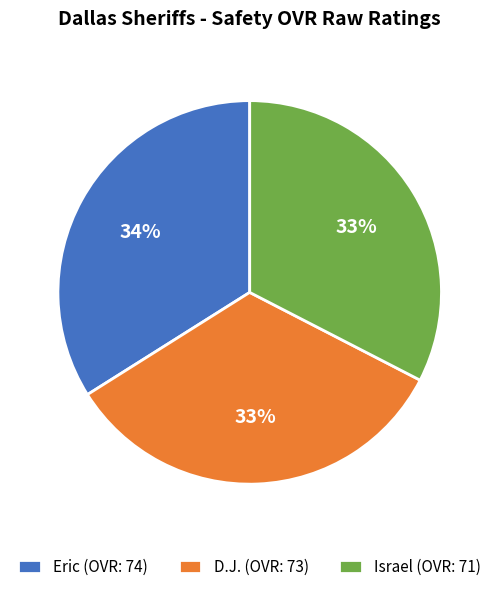

Which has a higher value, Israel or Eric?

Eric